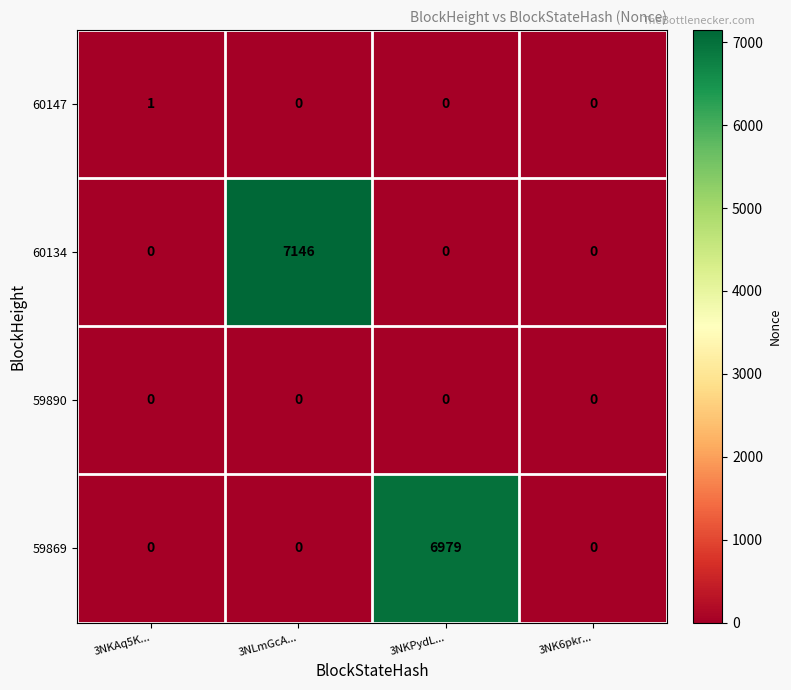

Which series changed the most between 3NKAq5K... and 3NLmGcA...?

60134